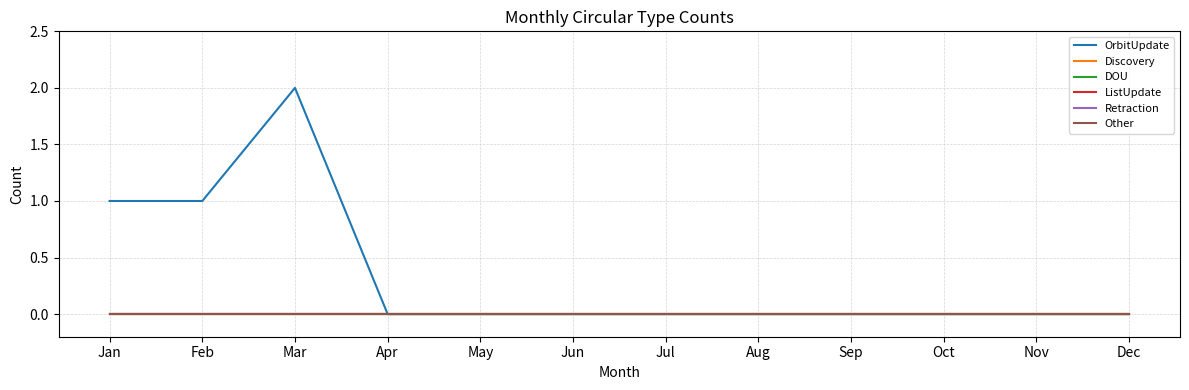

Is this an area chart (filled region under the line)?

No